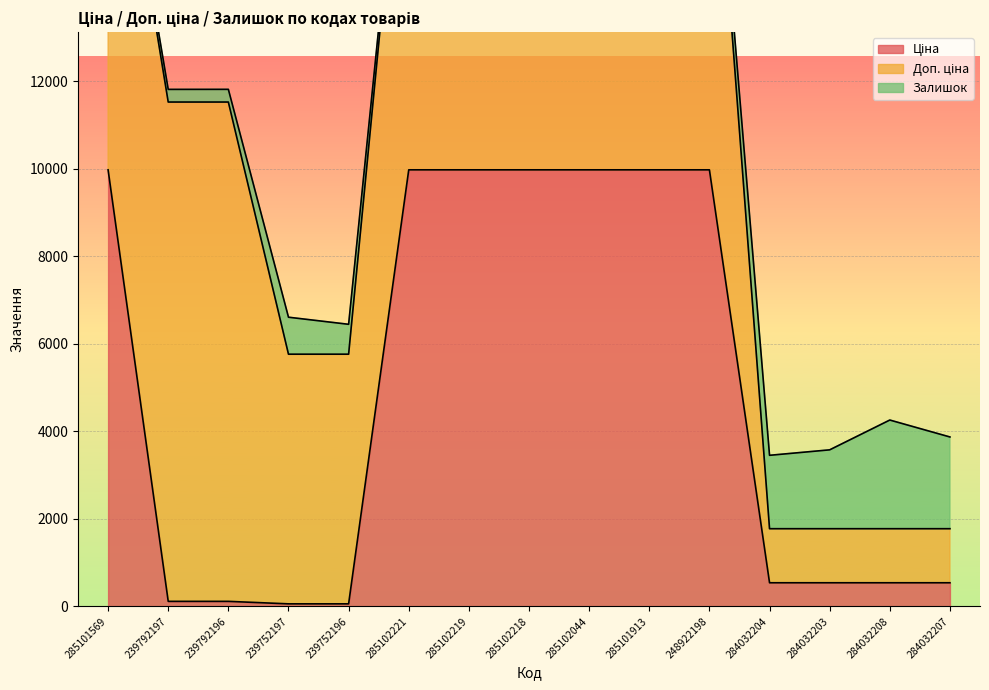

Which series has the largest range (max minus min)?

Доп. ціна